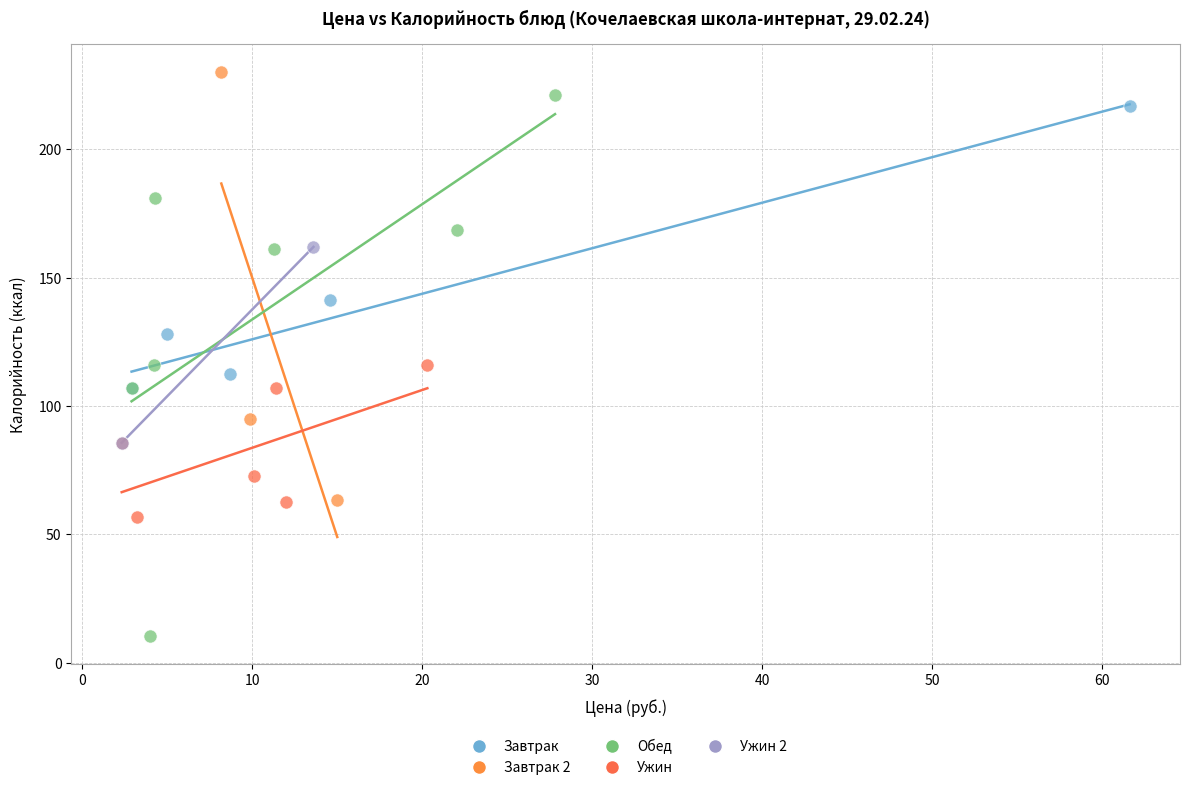

Which series contains the lowest Y value?

Обед